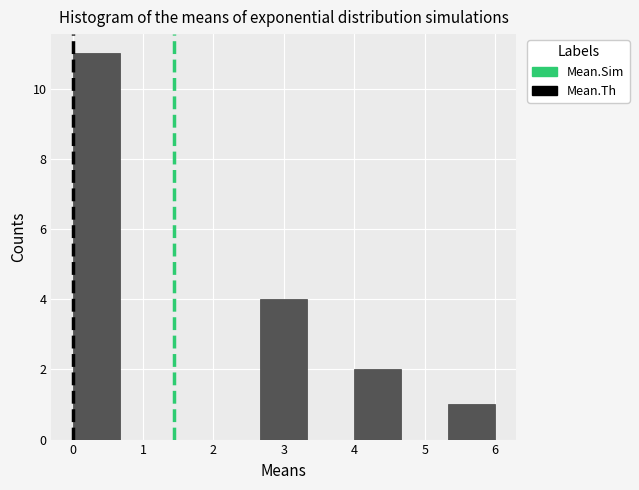

Reading left to right, transcribe this chart: for each bar, give the range it covers on the x-axis and its height. Neither the bar edges nor the heights are printed on the chart, so give them approximately, as read against the axes.

0.0 to 0.7: 11
0.7 to 1.3: 0
1.3 to 2.0: 0
2.0 to 2.7: 0
2.7 to 3.3: 4
3.3 to 4.0: 0
4.0 to 4.7: 2
4.7 to 5.3: 0
5.3 to 6.0: 1